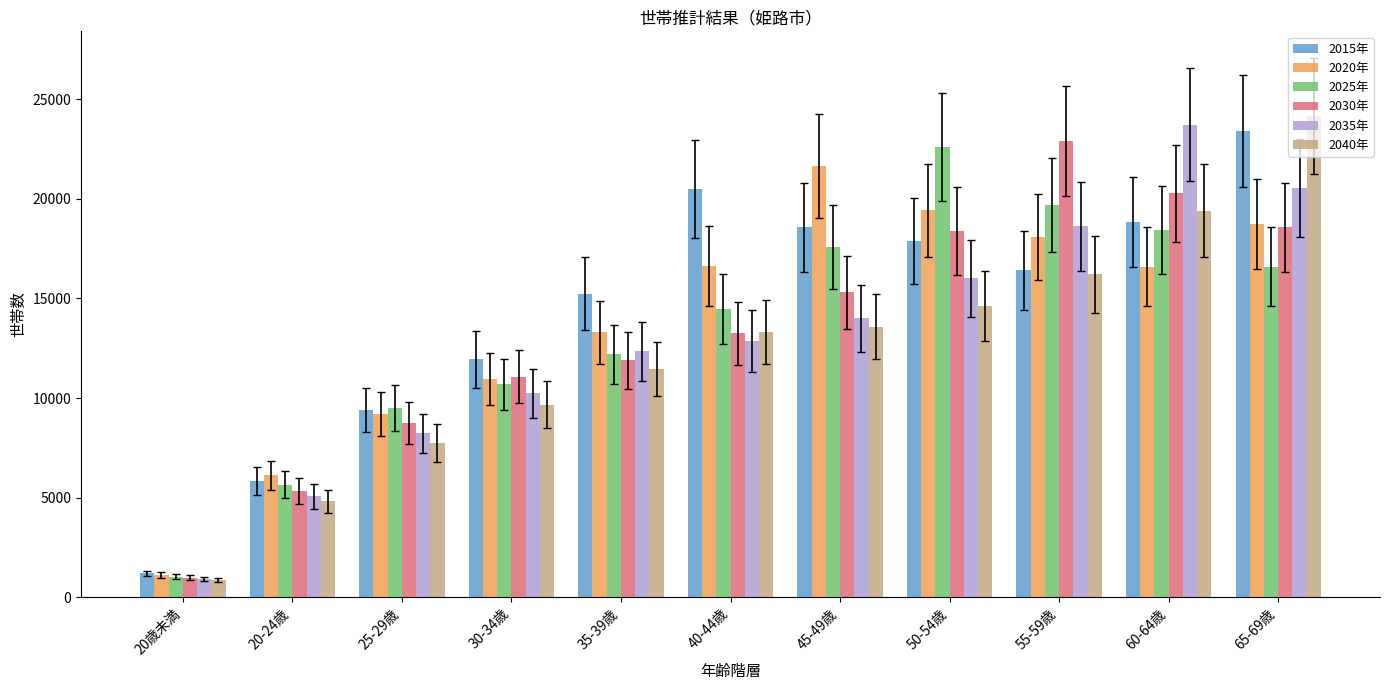

What is the total value across all series at 45-49歳?

100664.4